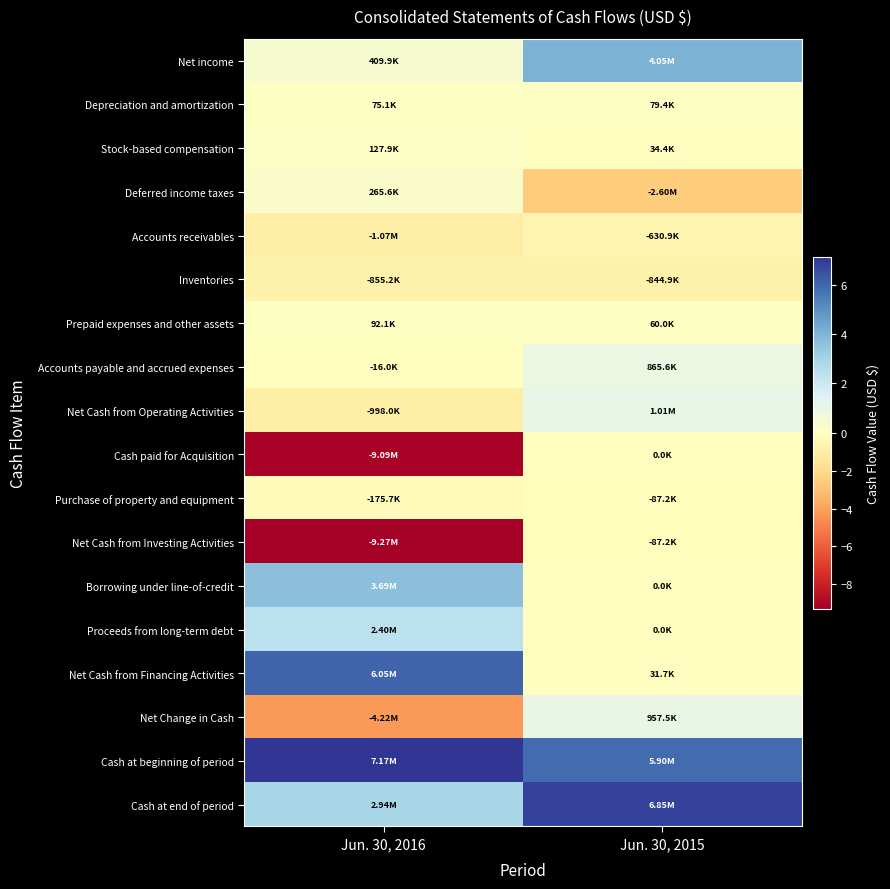

At which category is the sum across all series the highest?

Jun. 30, 2015